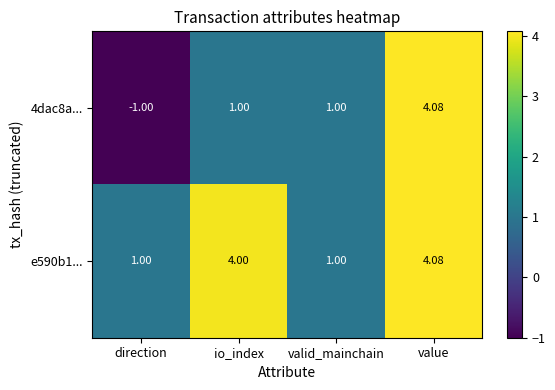

Which category has the lowest value in the 4dac8a... series?

direction